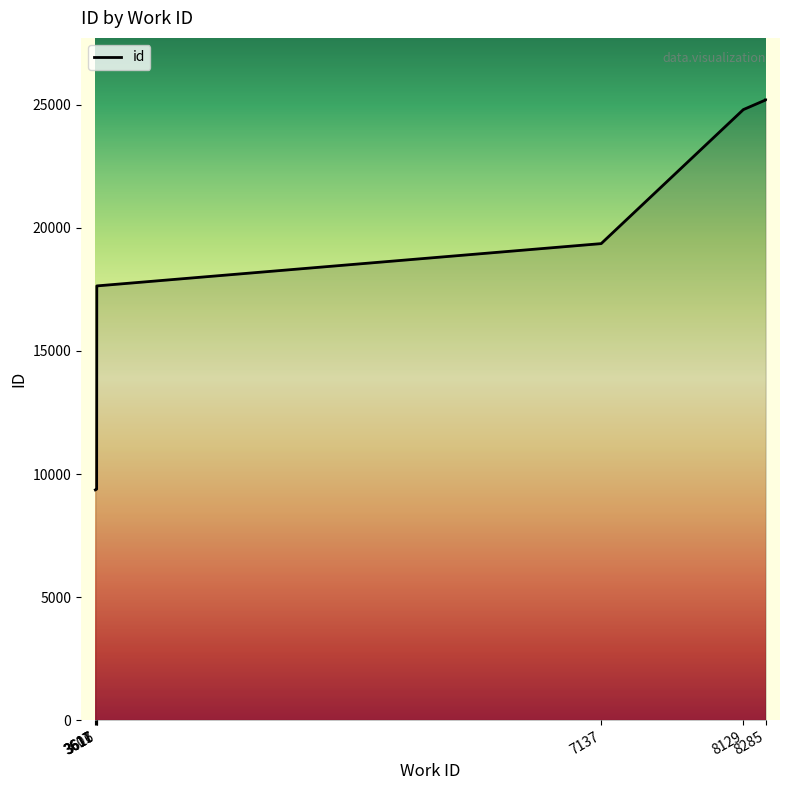

The chart shows a value of 17642 at 3617. True or false?

True